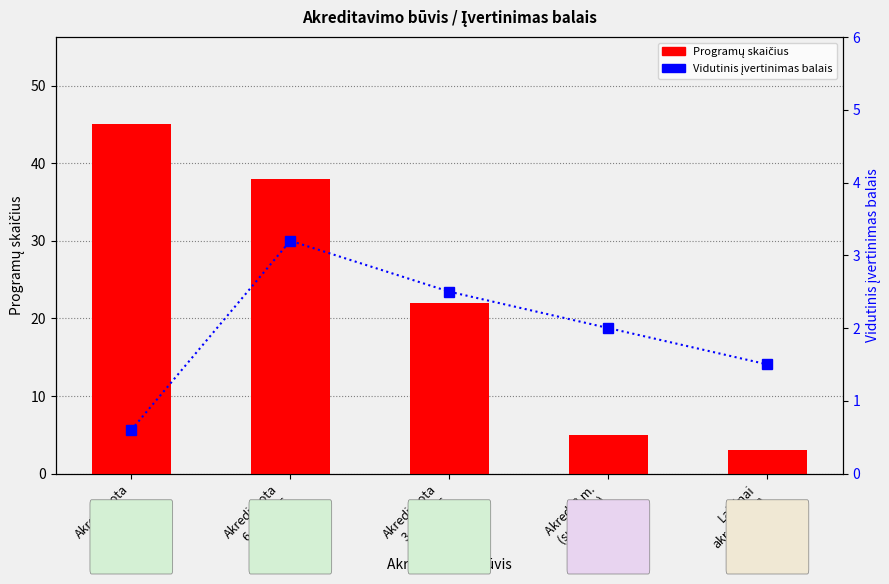

What is the difference between the maximum and minimum values in the Programų skaičius series?

42.0